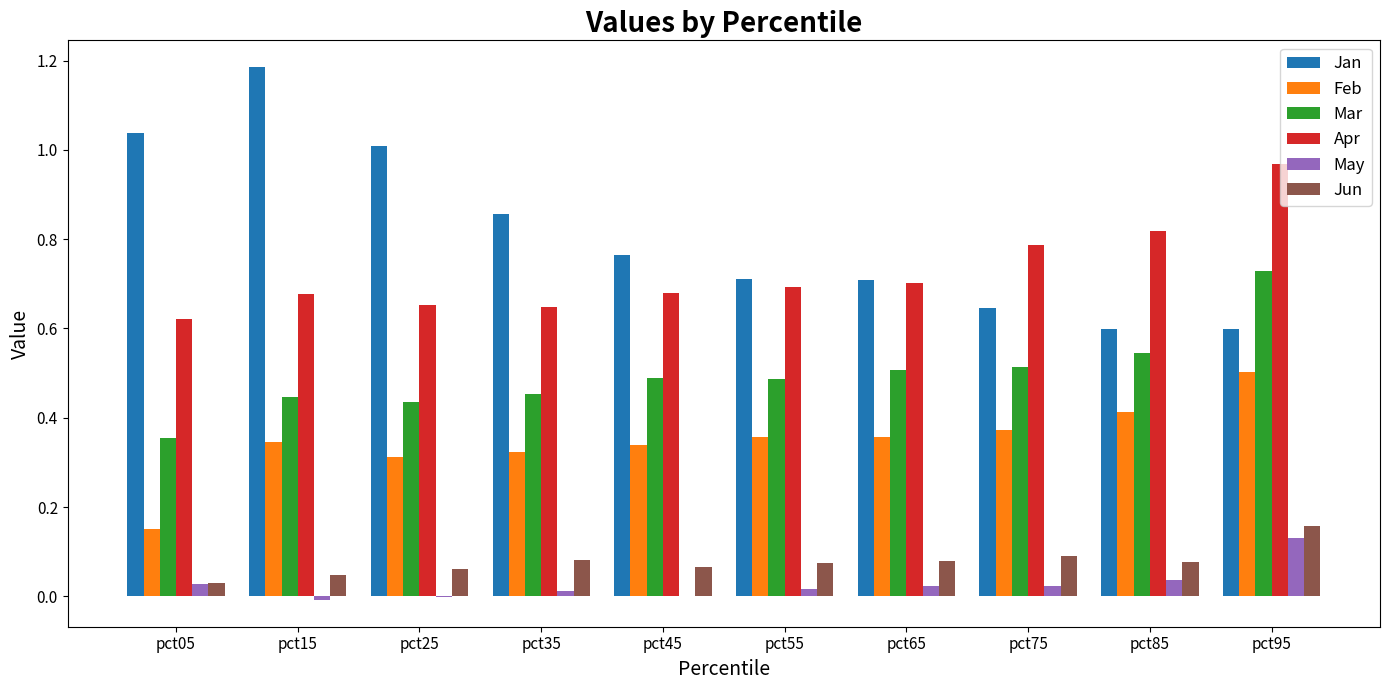

Which series changed the most between pct25 and pct95?

Jan